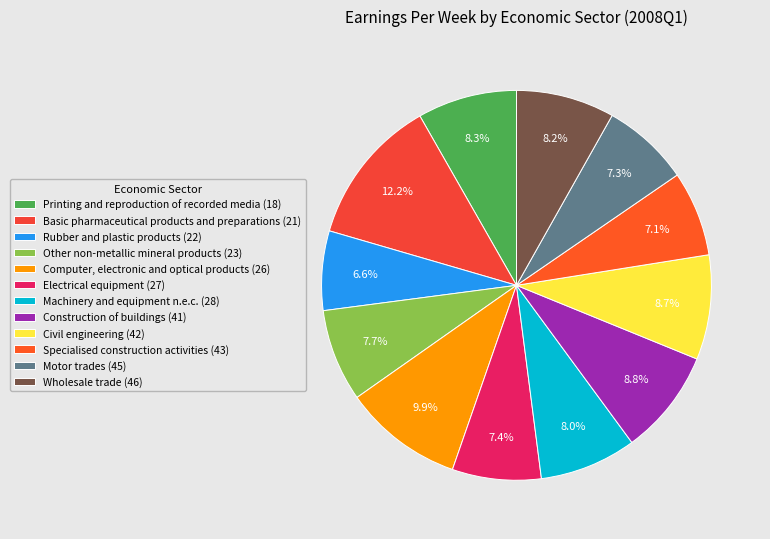

How many slices are in this pie chart?

12